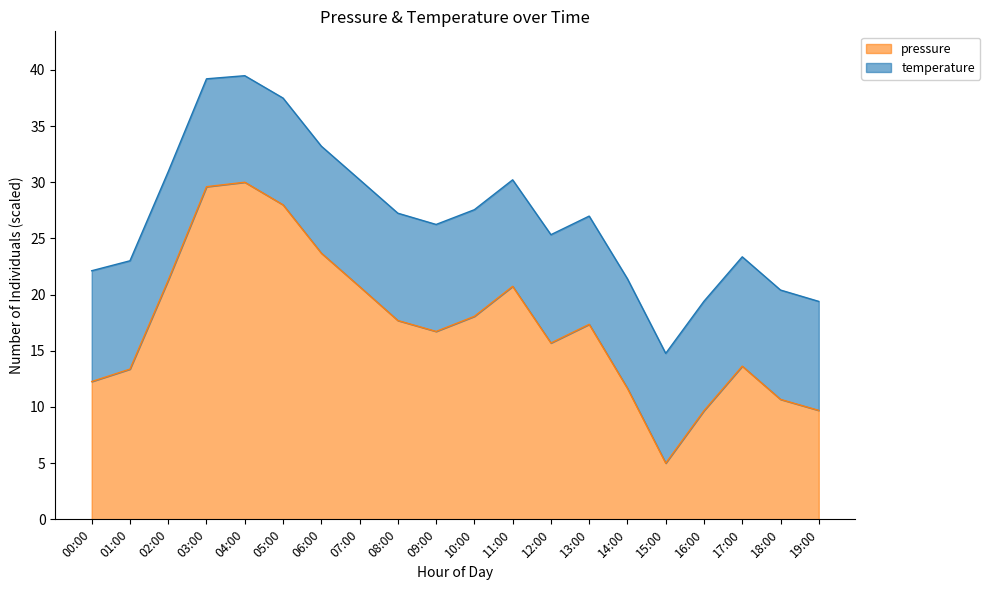

Read the value at 02:00.

21.3